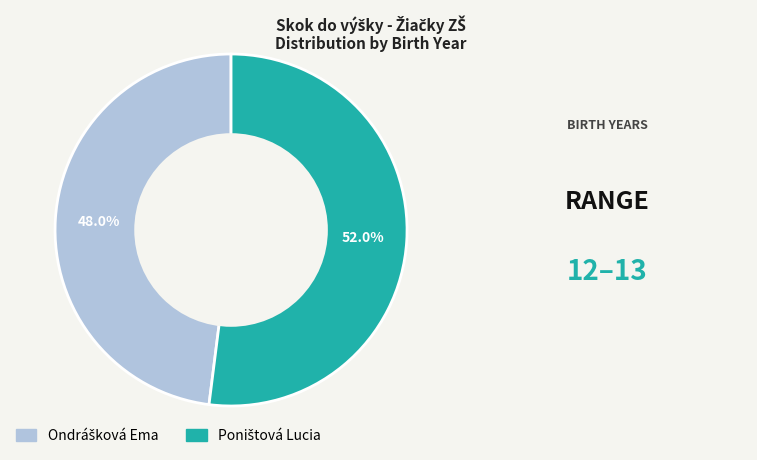

Count the number of slices in the pie.

2